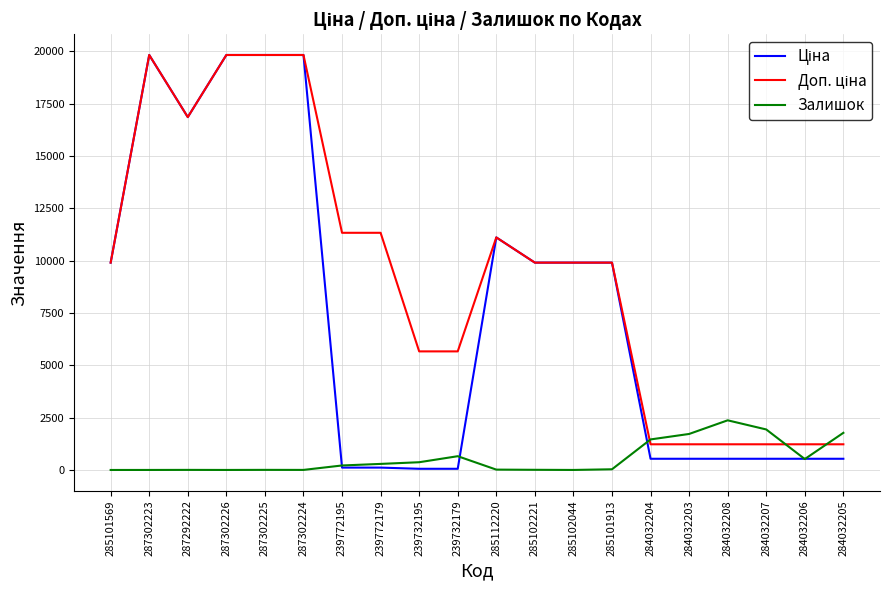

True or false: Залишок has a value of 8.0 at 285102221.

True